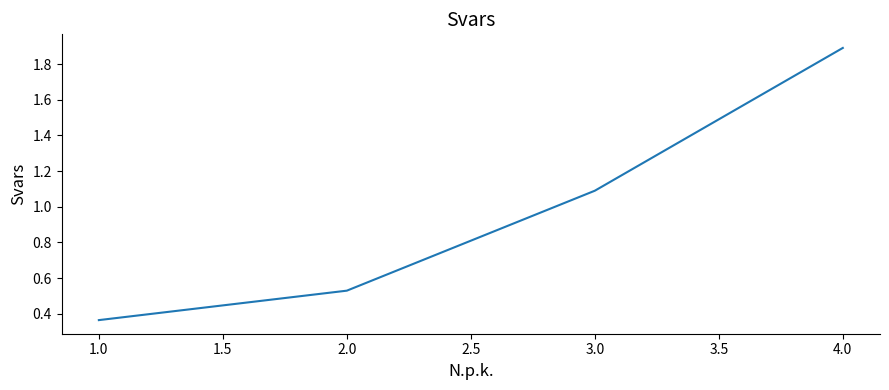

How many series are shown in this chart?

1